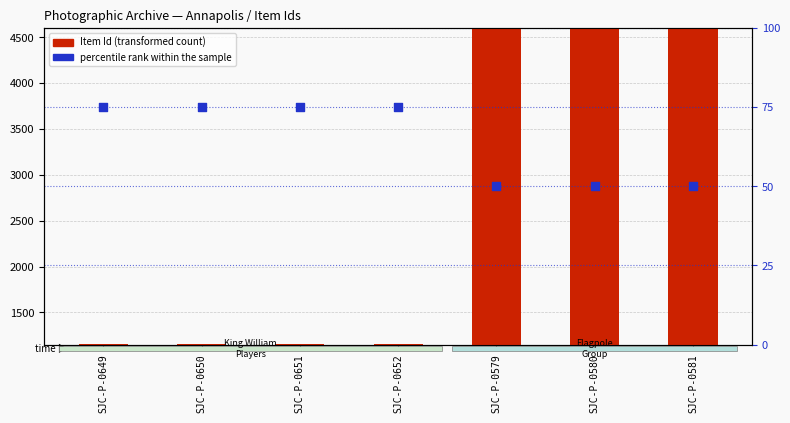

What are all the series names shown in the legend?

Item Id, percentile rank within the sample